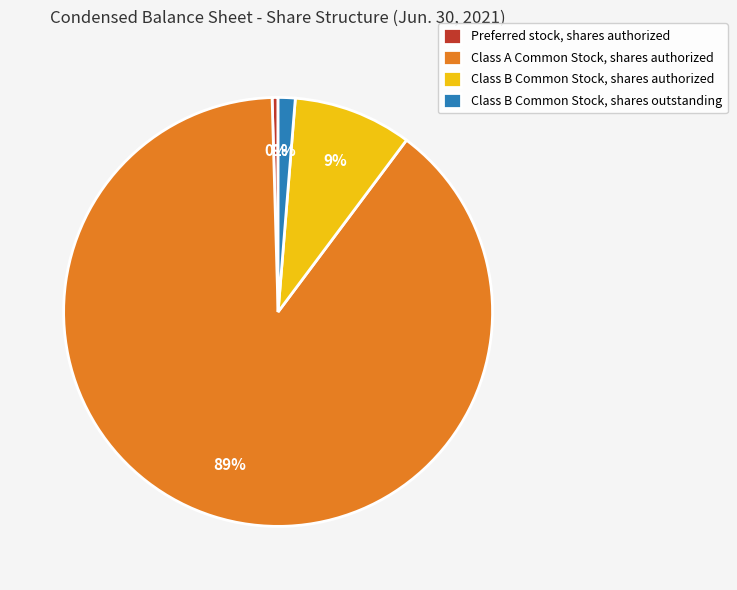

To the nearest percent, what is the average slice percentage?

25%